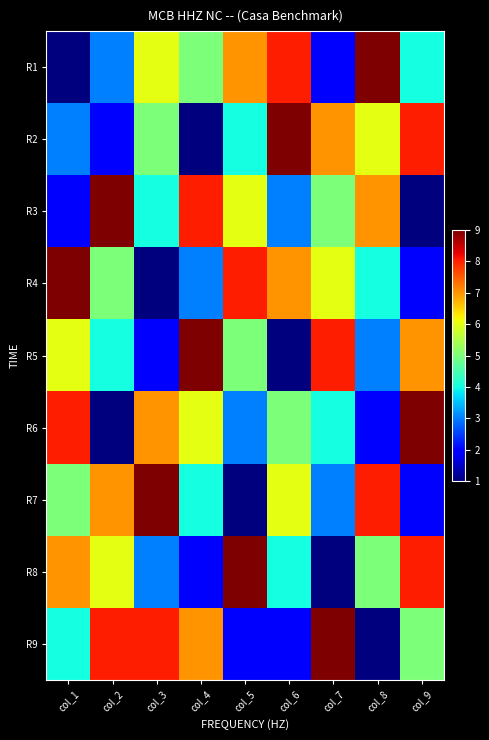

Reading left to right, what are all the values shown in this chart?

R1: col_1=1	col_2=3	col_3=6	col_4=5	col_5=7	col_6=8	col_7=2	col_8=9	col_9=4
R2: col_1=3	col_2=2	col_3=5	col_4=1	col_5=4	col_6=9	col_7=7	col_8=6	col_9=8
R3: col_1=2	col_2=9	col_3=4	col_4=8	col_5=6	col_6=3	col_7=5	col_8=7	col_9=1
R4: col_1=9	col_2=5	col_3=1	col_4=3	col_5=8	col_6=7	col_7=6	col_8=4	col_9=2
R5: col_1=6	col_2=4	col_3=2	col_4=9	col_5=5	col_6=1	col_7=8	col_8=3	col_9=7
R6: col_1=8	col_2=1	col_3=7	col_4=6	col_5=3	col_6=5	col_7=4	col_8=2	col_9=9
R7: col_1=5	col_2=7	col_3=9	col_4=4	col_5=1	col_6=6	col_7=3	col_8=8	col_9=2
R8: col_1=7	col_2=6	col_3=3	col_4=2	col_5=9	col_6=4	col_7=1	col_8=5	col_9=8
R9: col_1=4	col_2=8	col_3=8	col_4=7	col_5=2	col_6=2	col_7=9	col_8=1	col_9=5